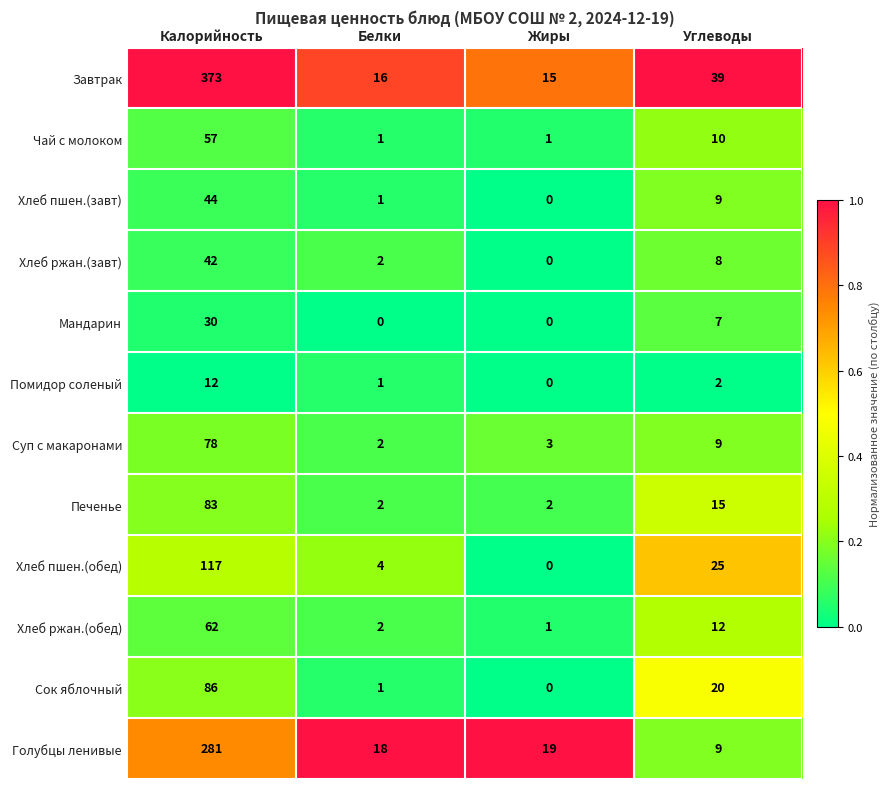

Which series has the largest total across all categories?

Завтрак